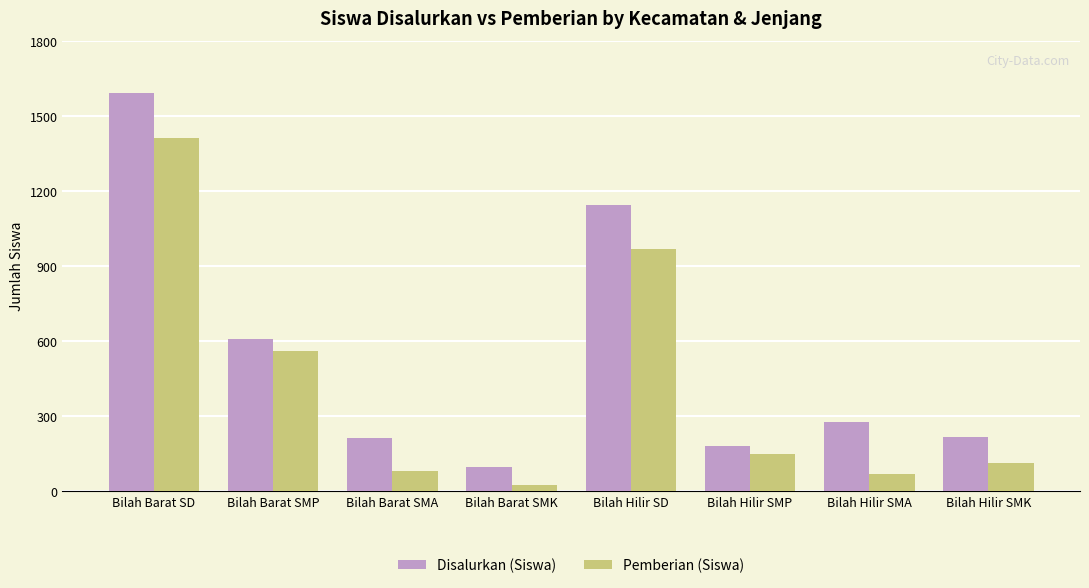

At which category is the sum across all series the highest?

Bilah Barat SD